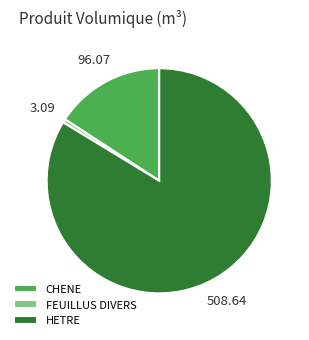

Which has a higher value, FEUILLUS DIVERS or CHENE?

CHENE